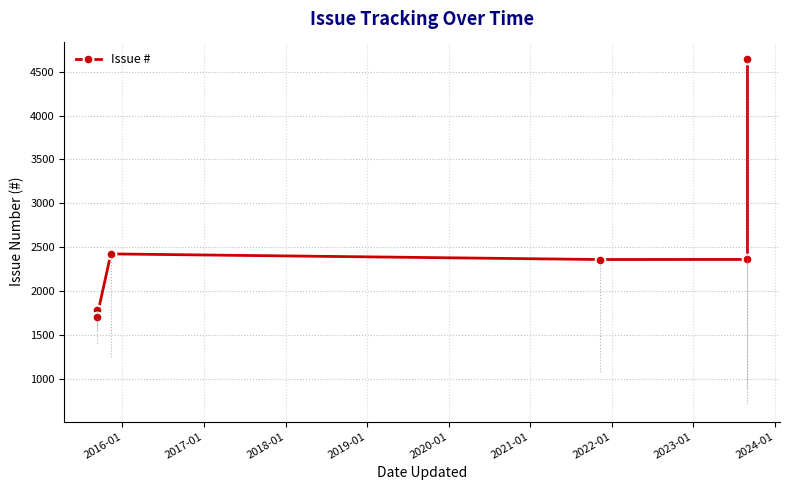

What is the greatest value displayed?

4645